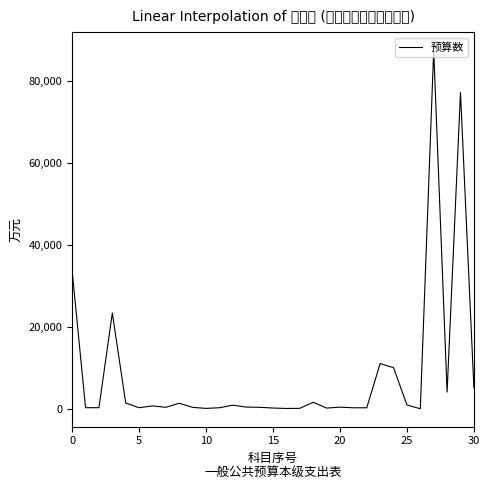

What is the difference between the maximum and minimum values?

87588